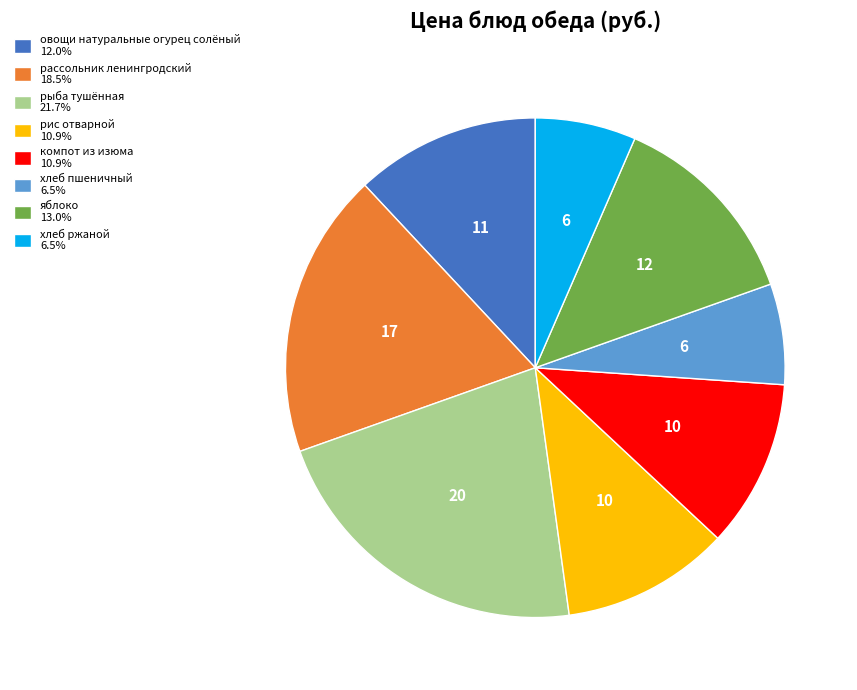

How many slices are in this pie chart?

8